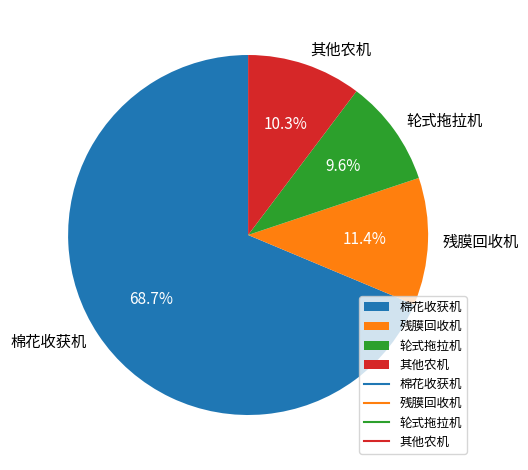

How many slices are in this pie chart?

4